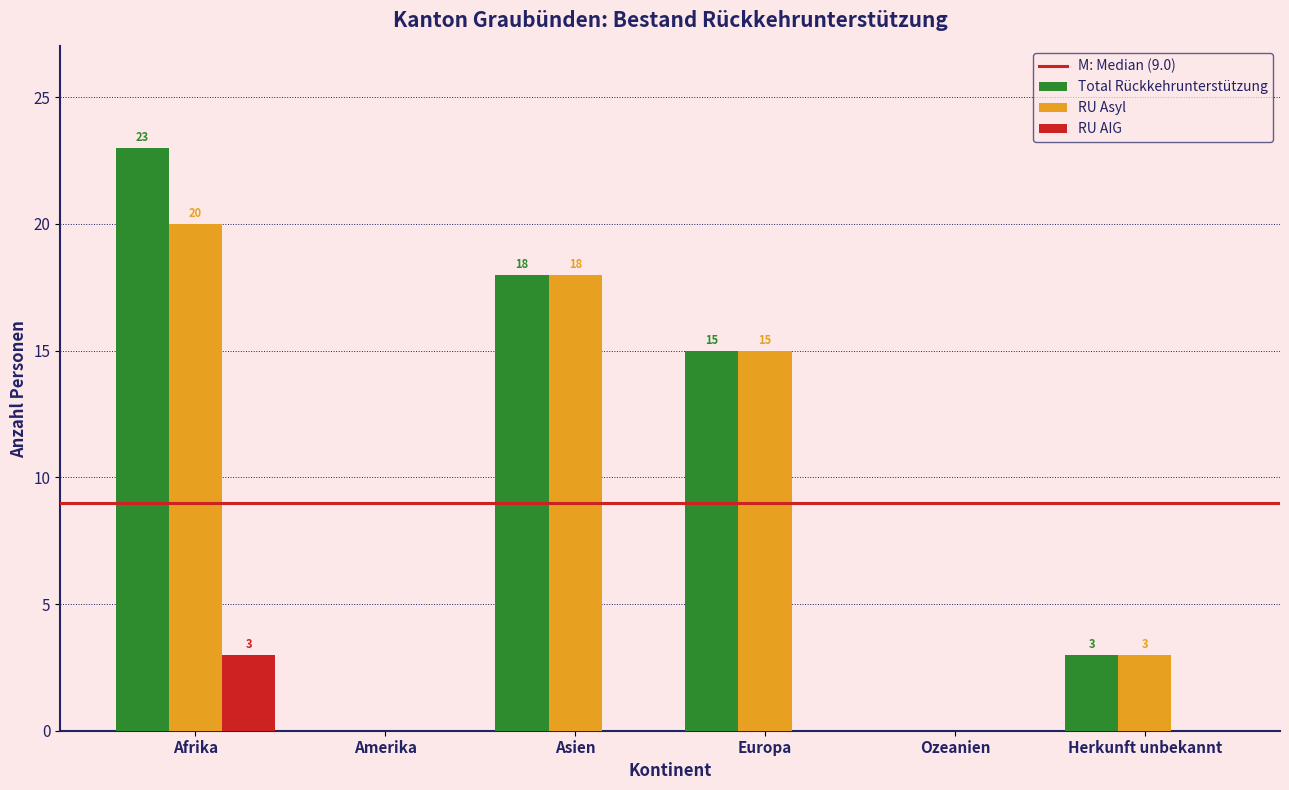

Reading left to right, what are all the values shown in this chart?

Total Rückkehrunterstützung: Afrika=23	Amerika=0	Asien=18	Europa=15	Ozeanien=0	Herkunft unbekannt=3
RU Asyl: Afrika=20	Amerika=0	Asien=18	Europa=15	Ozeanien=0	Herkunft unbekannt=3
RU AIG: Afrika=3	Amerika=0	Asien=0	Europa=0	Ozeanien=0	Herkunft unbekannt=0